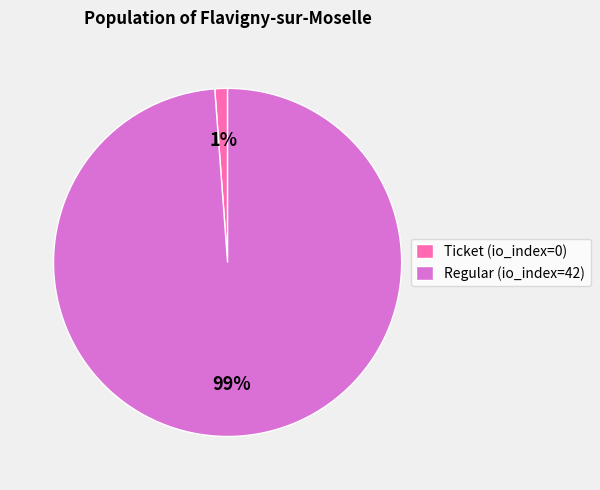

True or false: Ticket (io_index=0) accounts for 6% of the total.

False